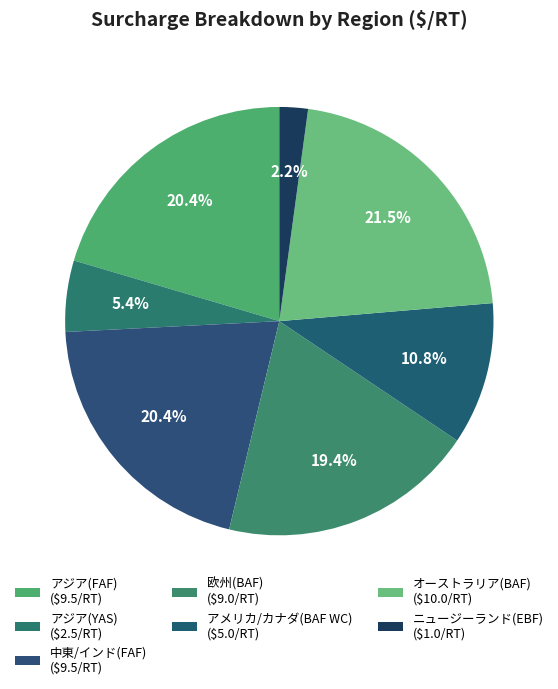

Does any single category account for the majority?

No